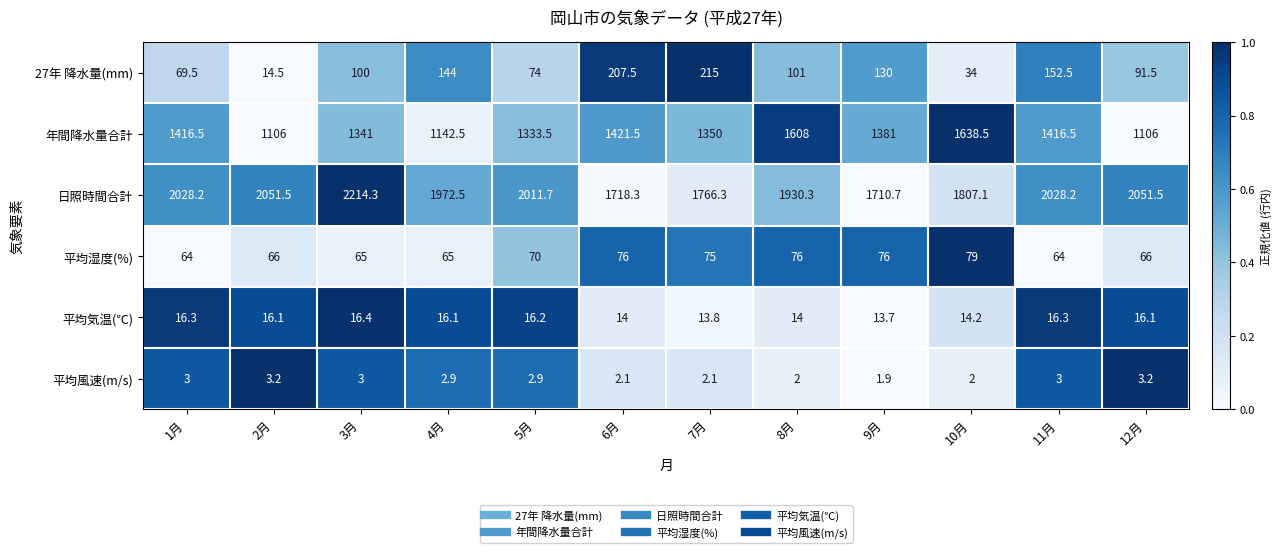

What is the sum of all 平均風速(m/s) values?

31.3